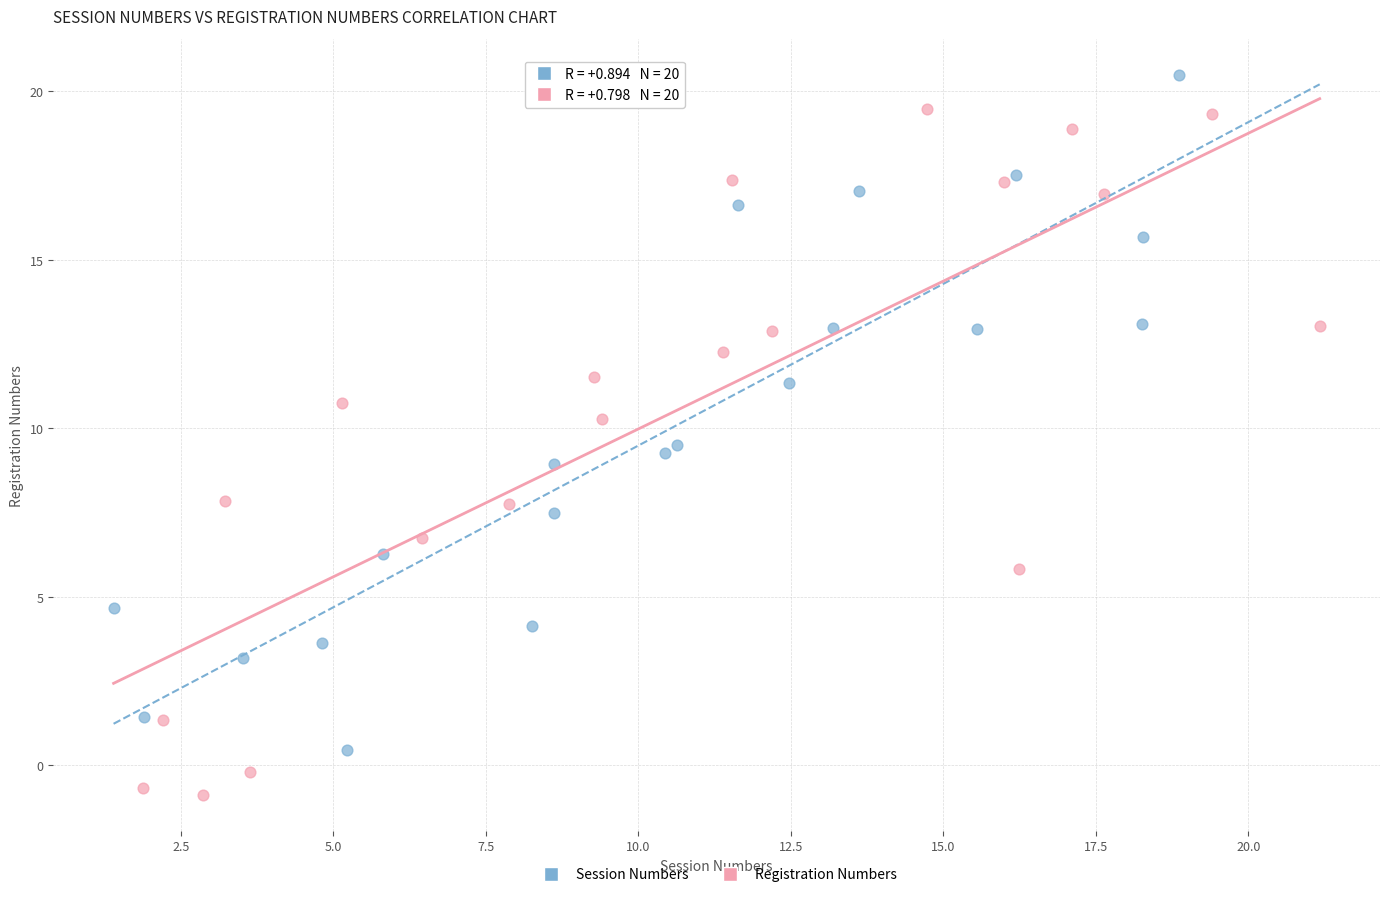

Which series reaches the minimum Y coordinate?

Registration Numbers